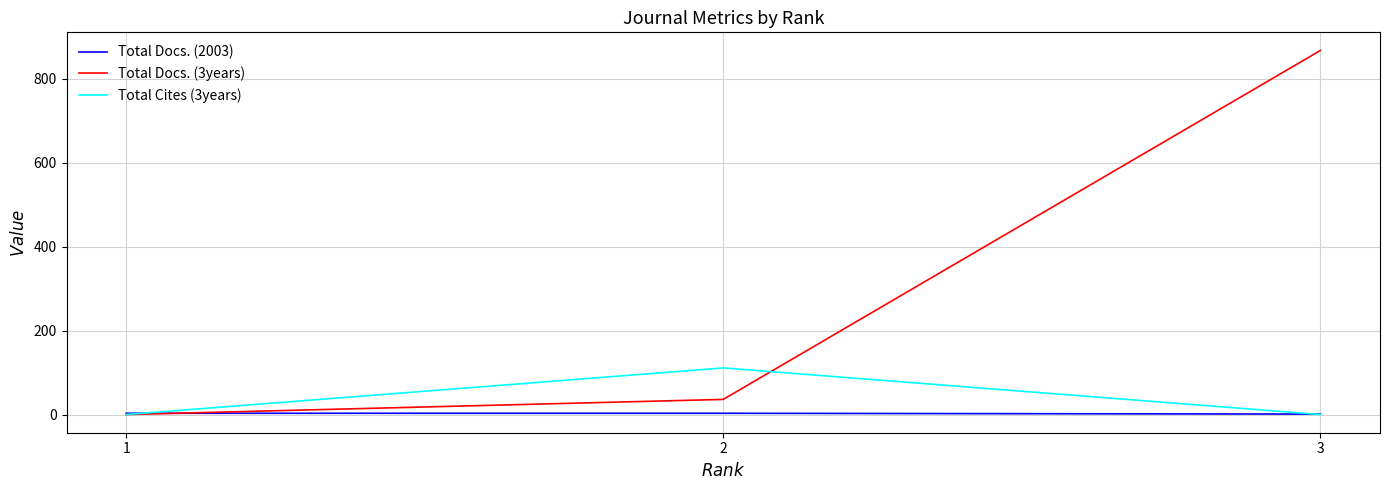

What is the difference between the maximum and minimum values in the Total Docs. (3years) series?

867